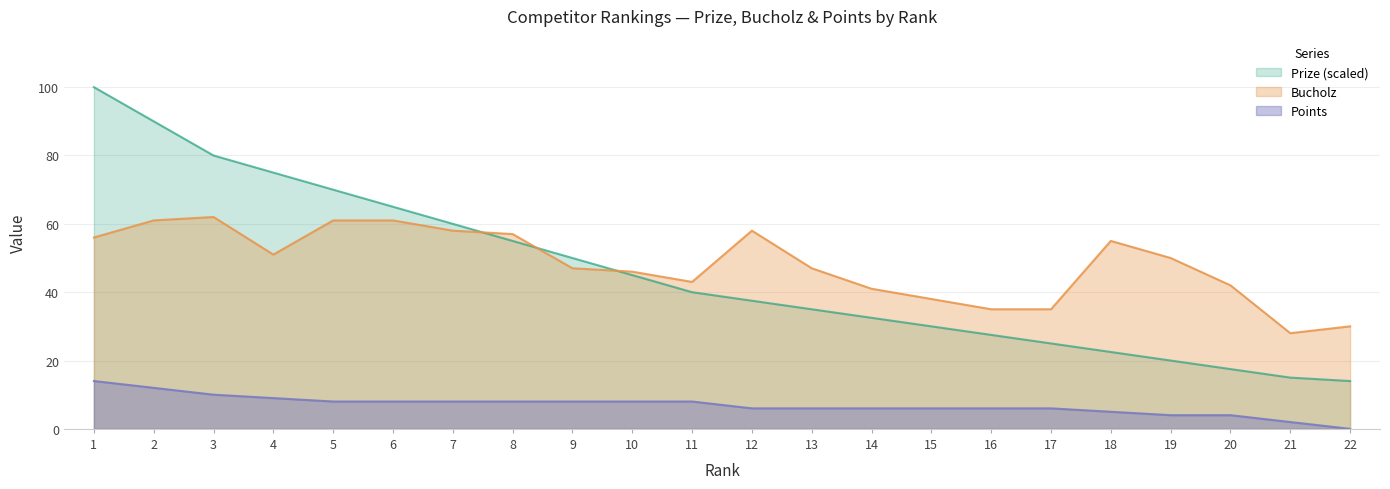

How many data points in Points are above 8?

4